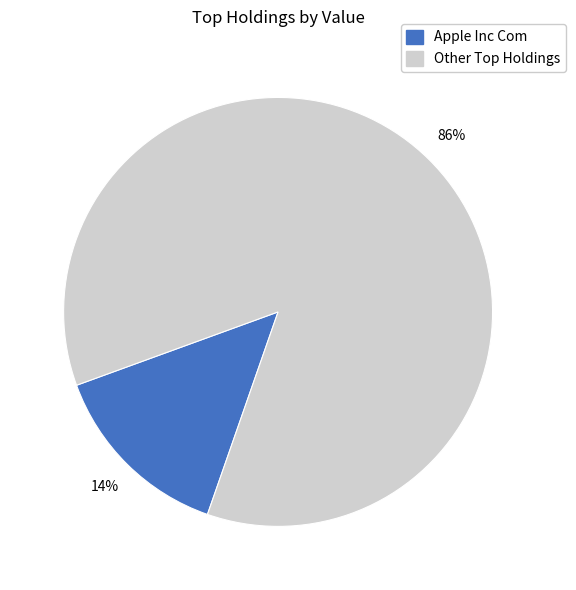

What percentage is the Apple Inc Com slice, to the nearest percent?

14%